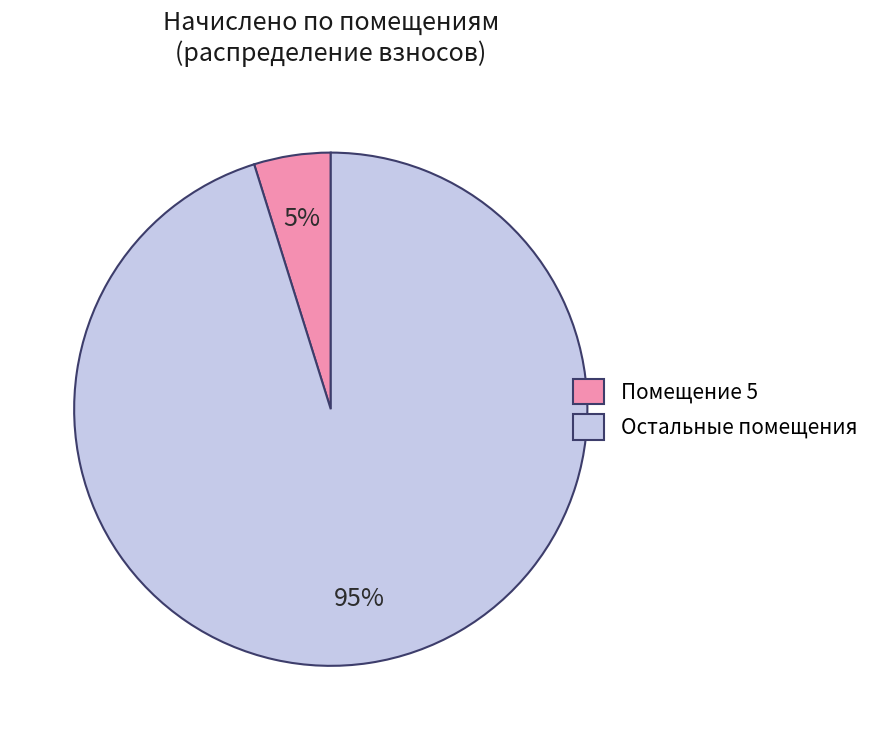

Is it true that Остальные помещения is 81% of the pie?

False